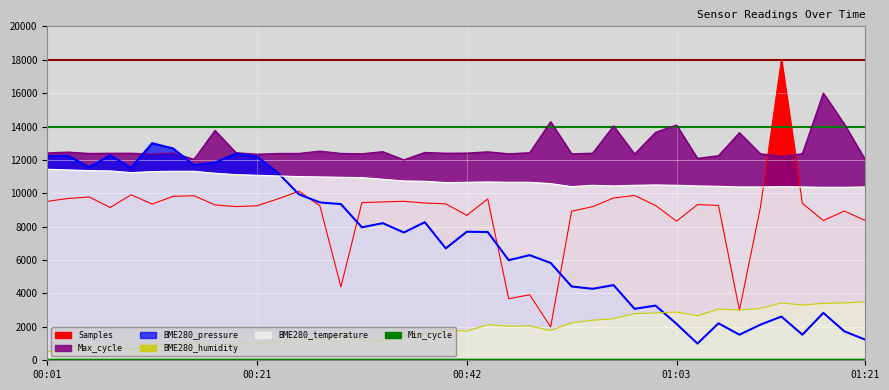

The value of Samples at 00:05 is 9779.8. True or false?

True